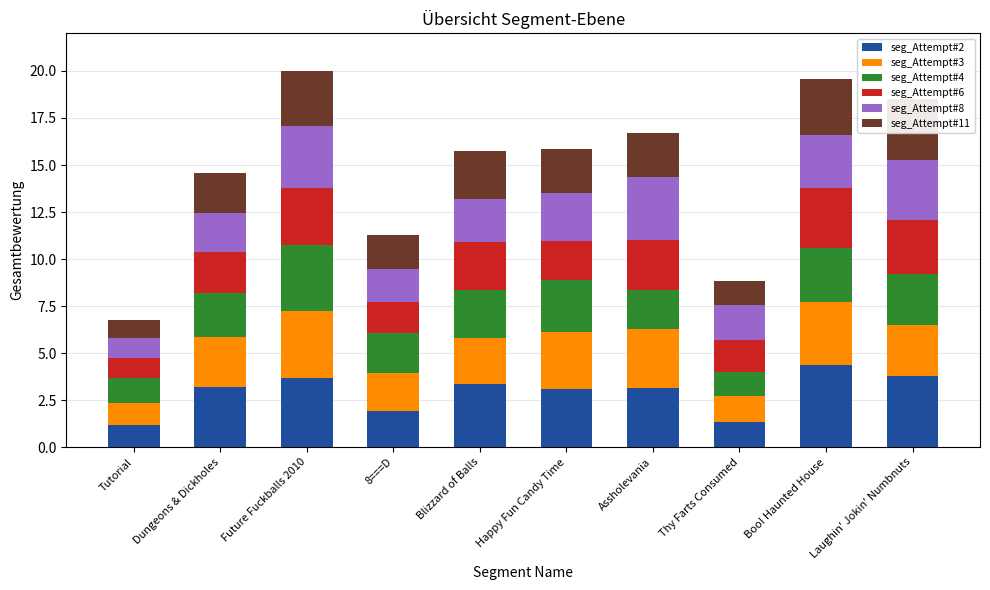

Which label corresponds to the smallest value in the chart?

Tutorial